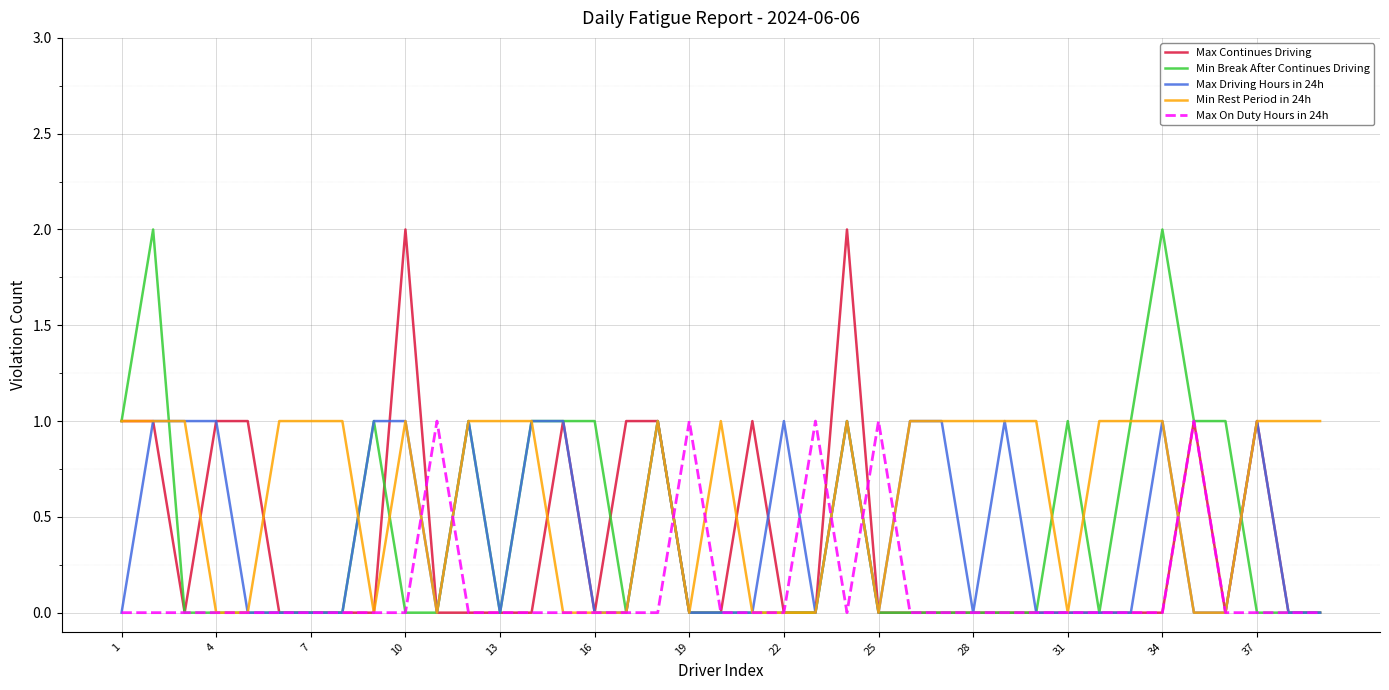

Which series has the largest range (max minus min)?

Max Continues Driving